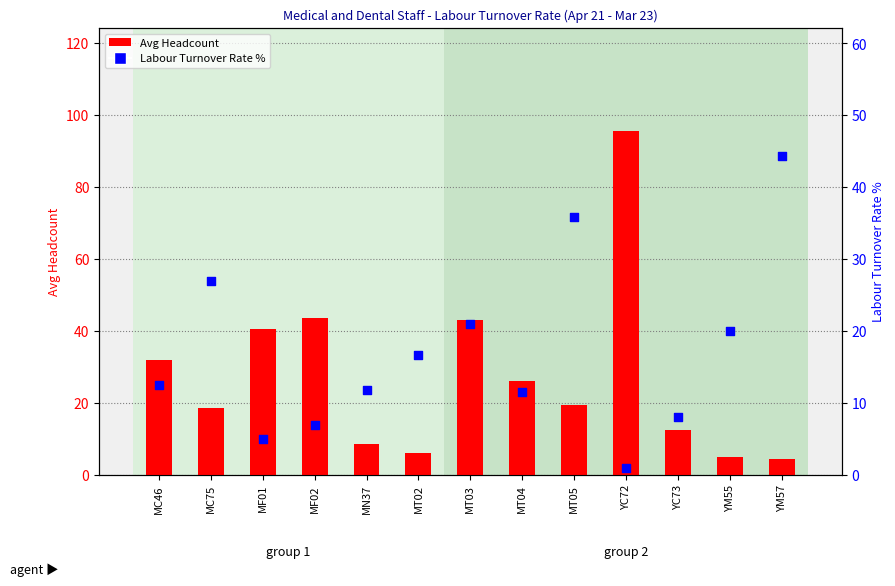

Which series has the widest spread of Y values?

Avg Headcount